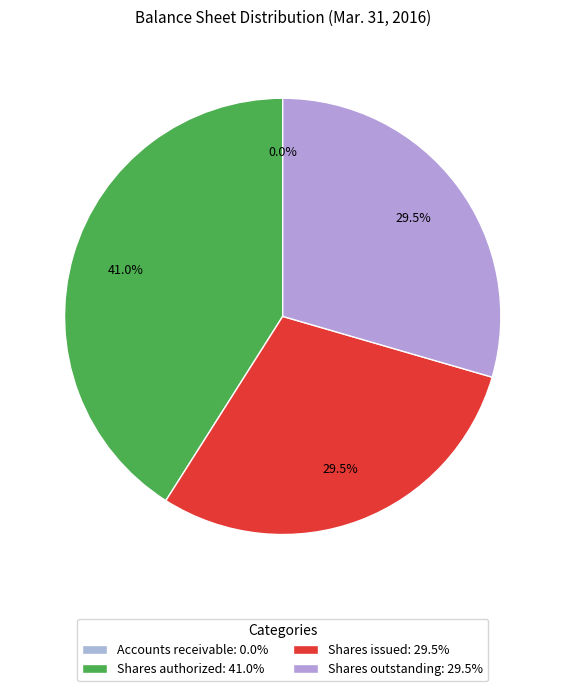

How many slices are in this pie chart?

4